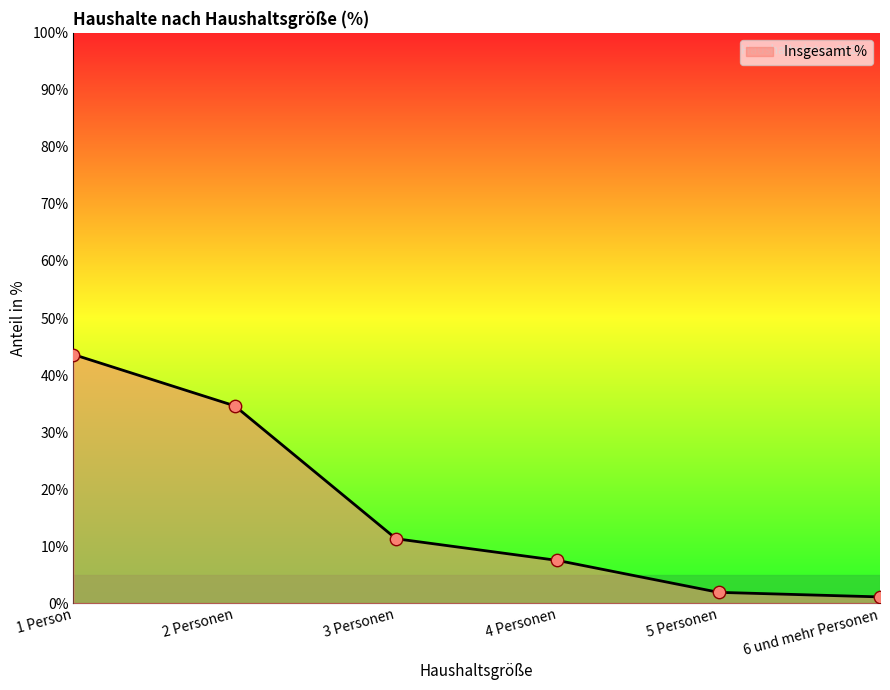

What is the change in value from 2 Personen to 5 Personen?

-32.7